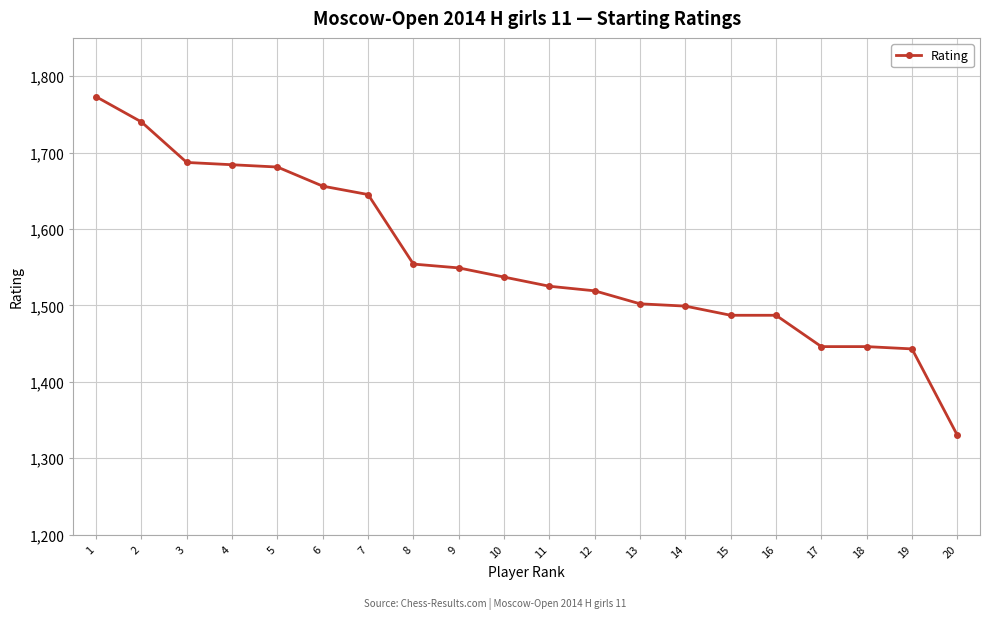

Reading left to right, list all the values displayed in this chart.

1=1773	2=1740	3=1687	4=1684	5=1681	6=1656	7=1645	8=1554	9=1549	10=1537	11=1525	12=1519	13=1502	14=1499	15=1487	16=1487	17=1446	18=1446	19=1443	20=1330